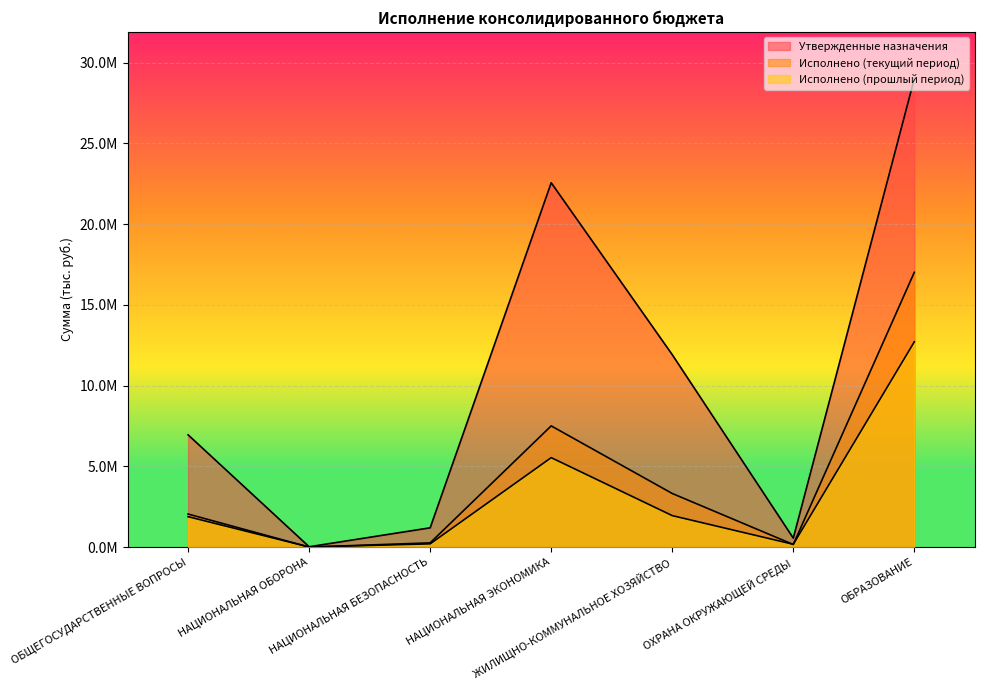

Where do Исполнено (прошлый период) and Исполнено (текущий период) first cross each other?

ОБЩЕГОСУДАРСТВЕННЫЕ ВОПРОСЫ and НАЦИОНАЛЬНАЯ ОБОРОНА